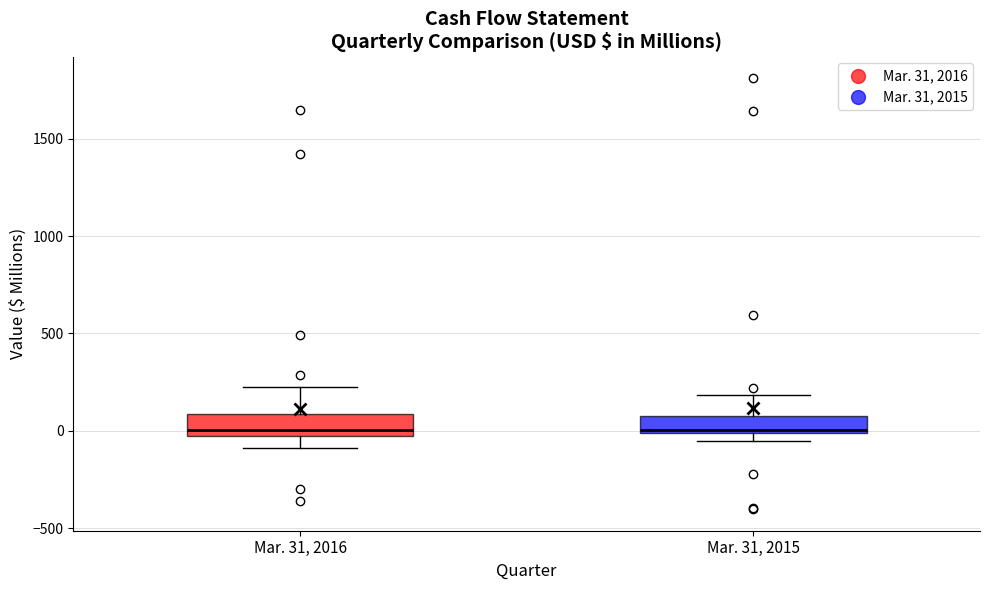

Where does the median line of the box for Mar. 31, 2016 sit on the y-axis? The values are not printed on the chart, so give them approximately, as read against the axis.

0